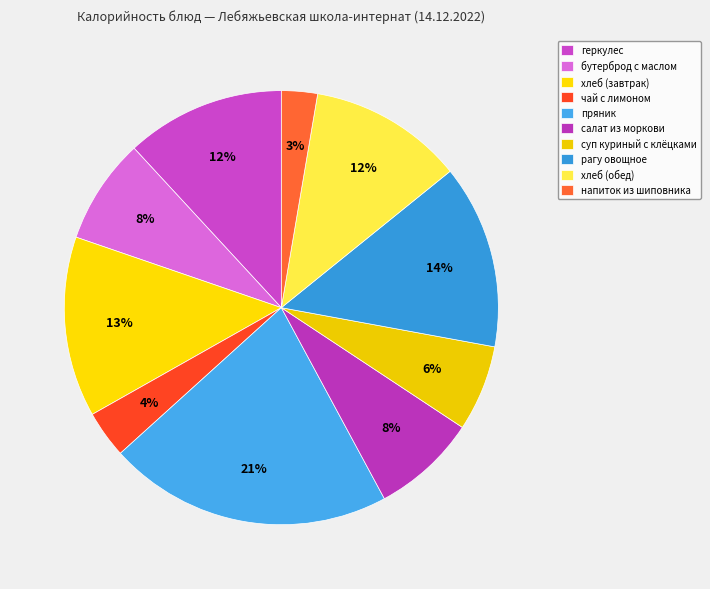

How many slices are in this pie chart?

10